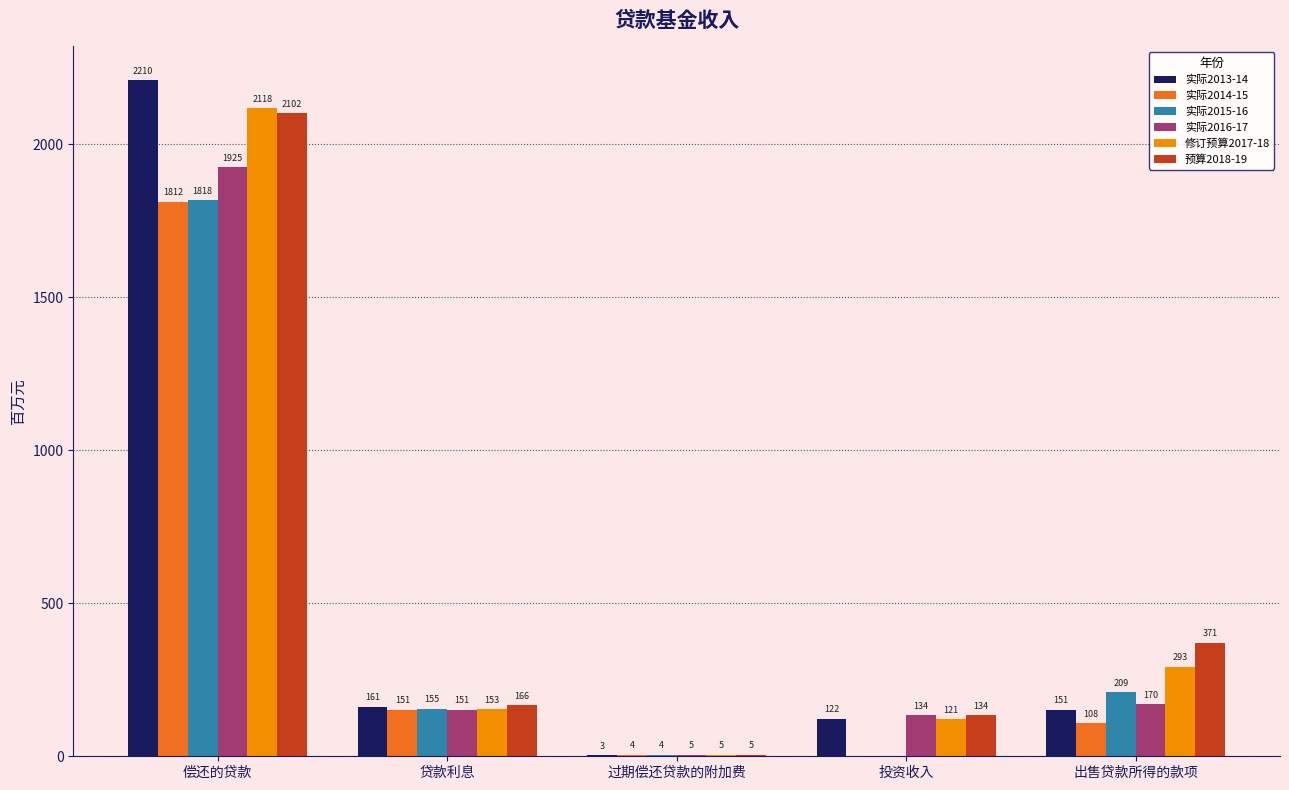

At which label does 实际2013-14 reach its peak?

偿还的贷款